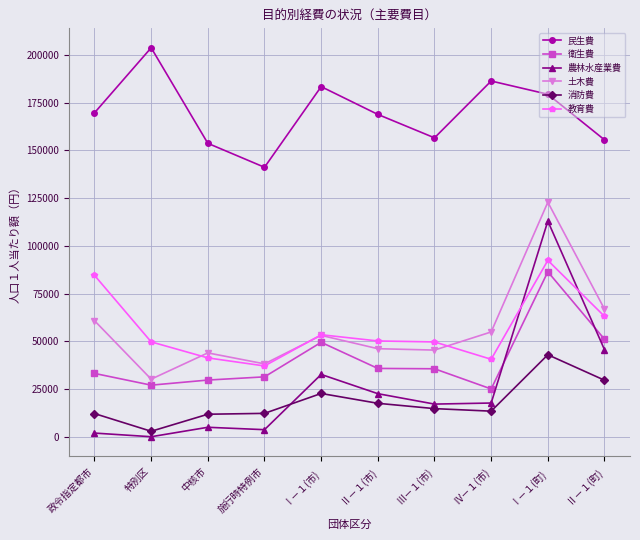

At which category does 民生費 reach its first local valley?

施行時特例市